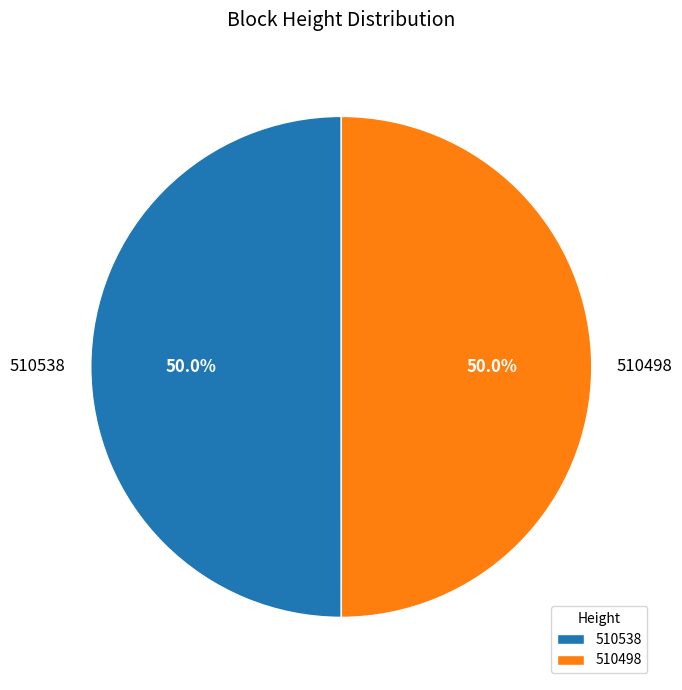

Count the number of slices in the pie.

2